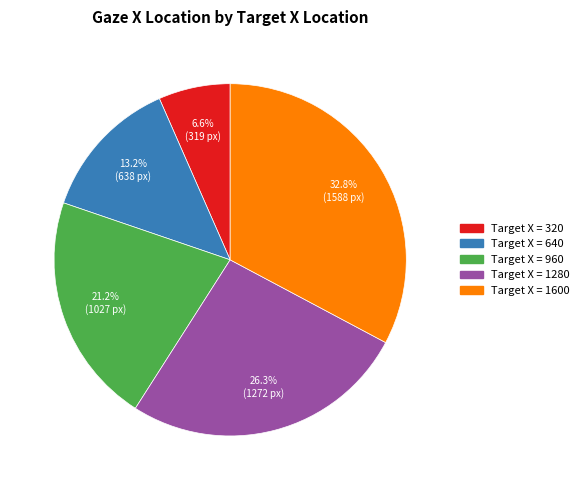

To the nearest percent, what is the average slice percentage?

20%